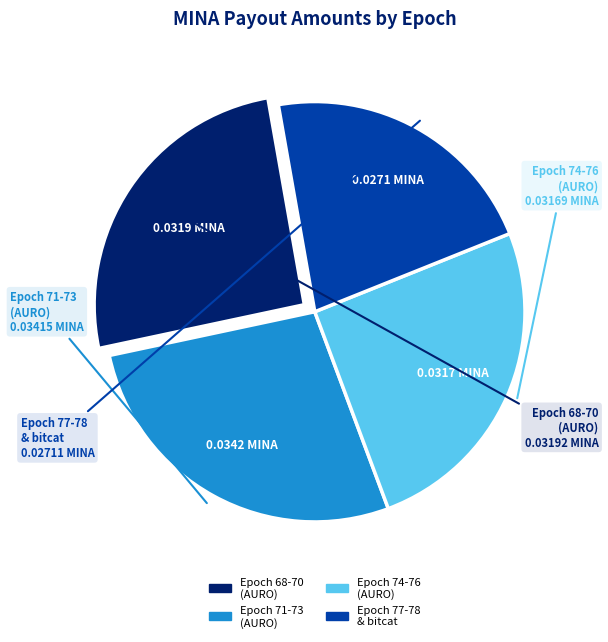

Does any single category account for the majority?

No